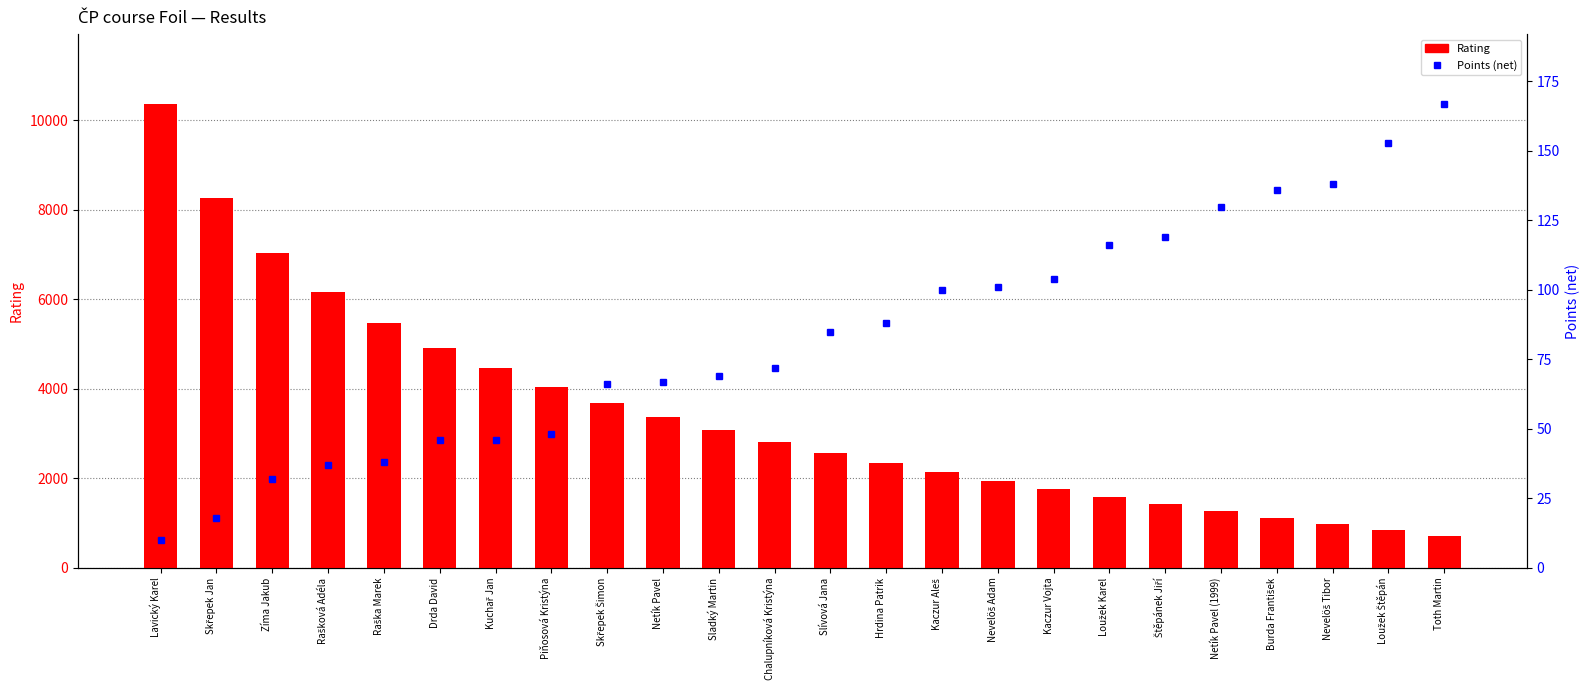

Rank the series at Loužek Štěpán from highest to lowest value.

Rating, Points (net)